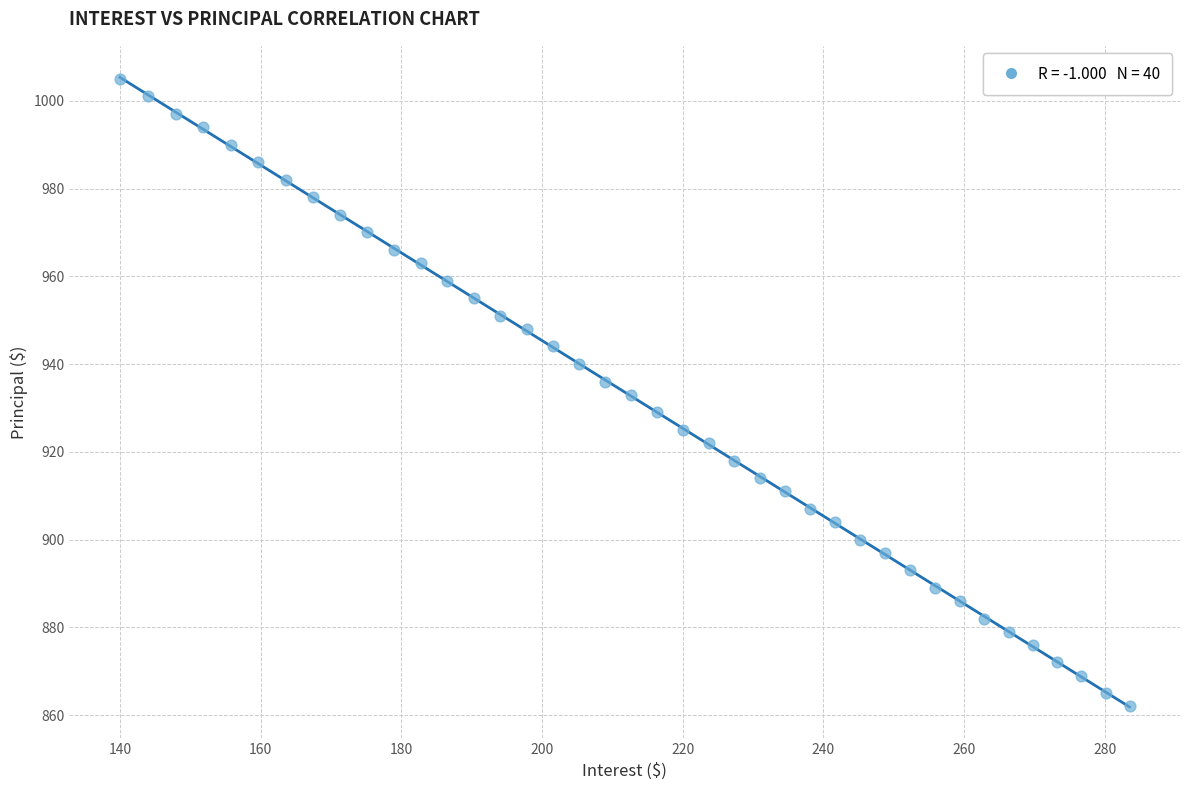

What is the range of Y values (max minus min)?

143